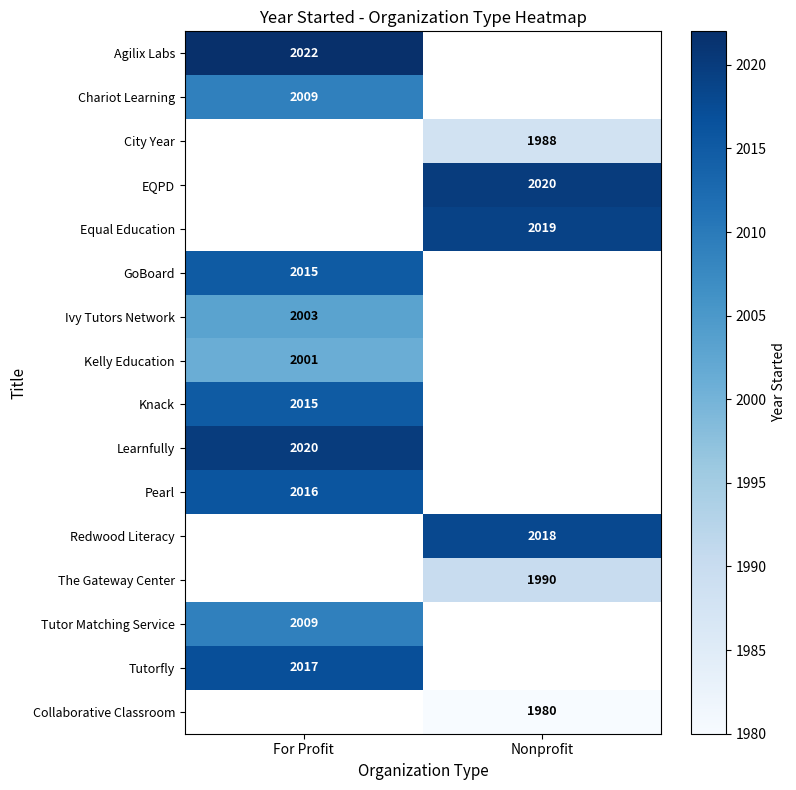

True or false: Chariot Learning has a value of 2009 at For Profit.

True